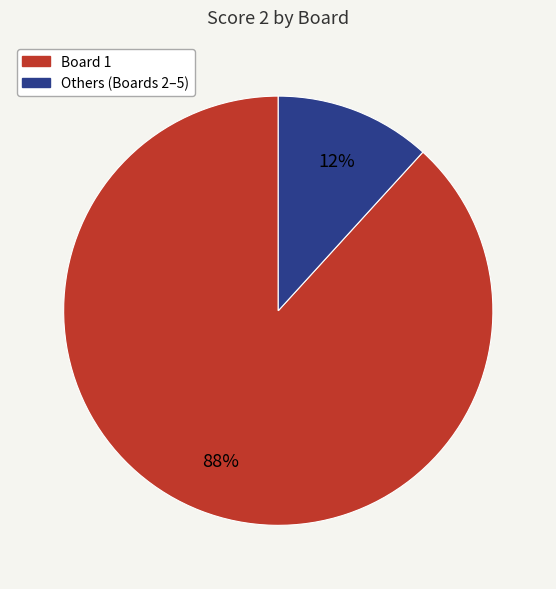

Does any single category account for the majority?

Yes